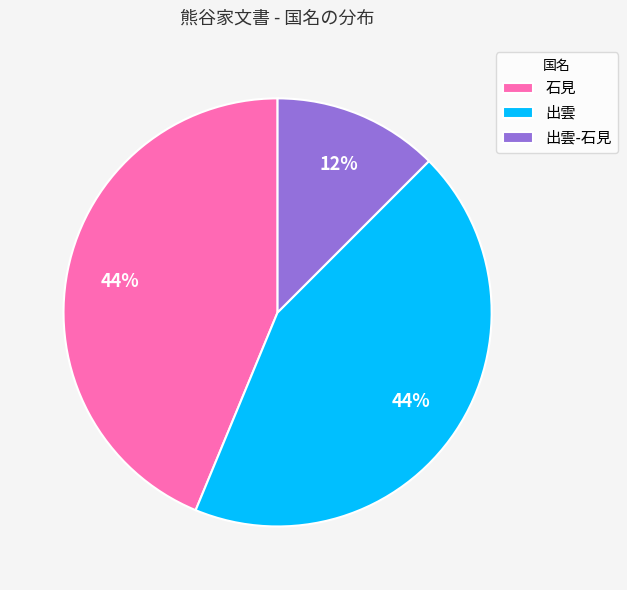

Which category has the smallest portion of the pie?

出雲-石見